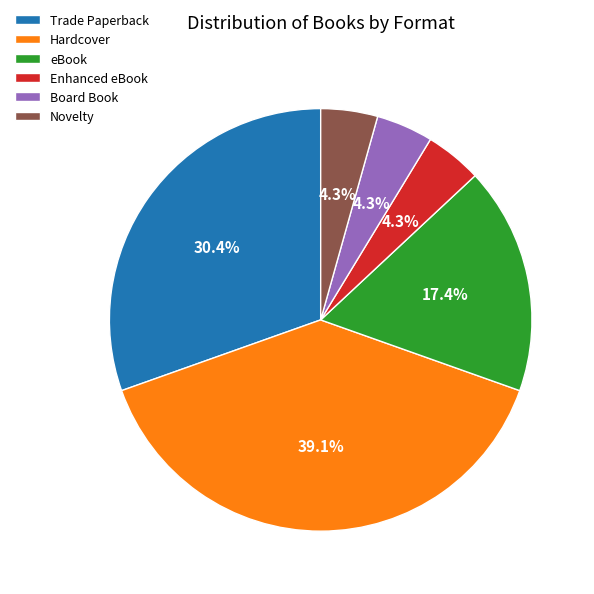

Is the sum of Enhanced eBook and Novelty greater than half?

No